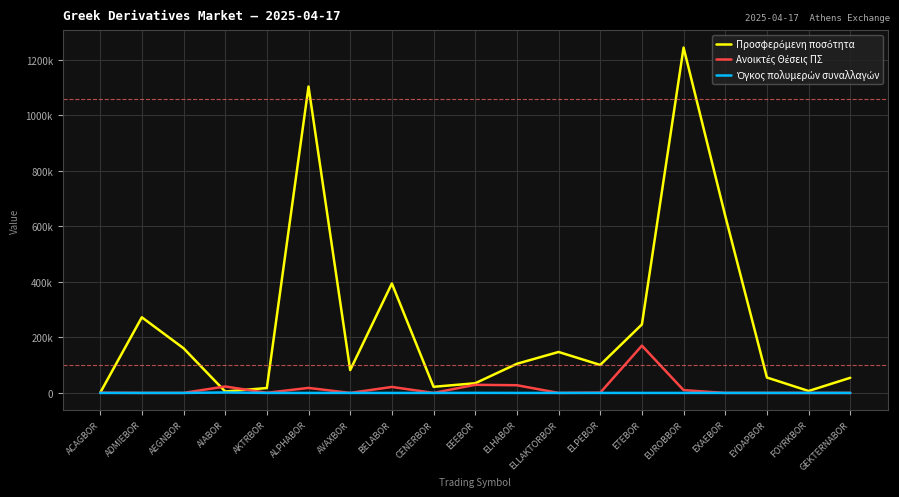

At which category is the sum across all series the highest?

EUROBBOR